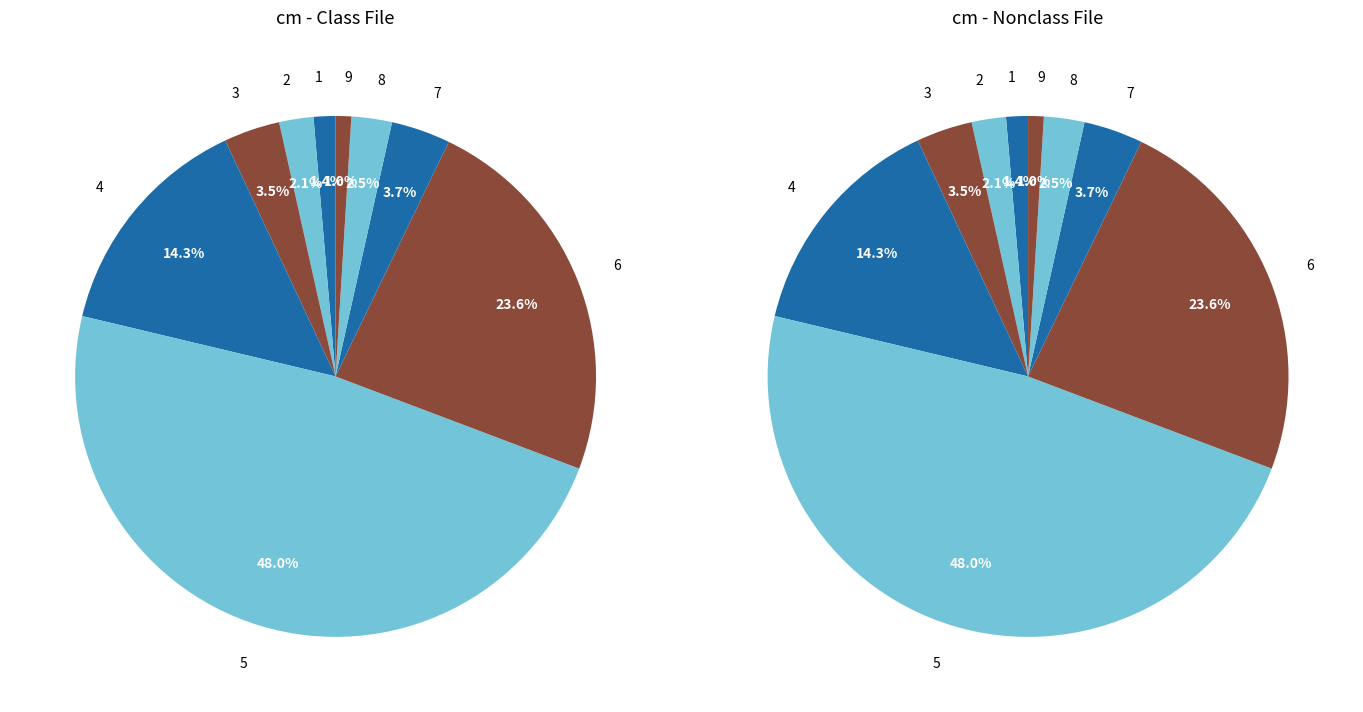

Approximately how many times larger is the value at 4 compared to 7?

3.9